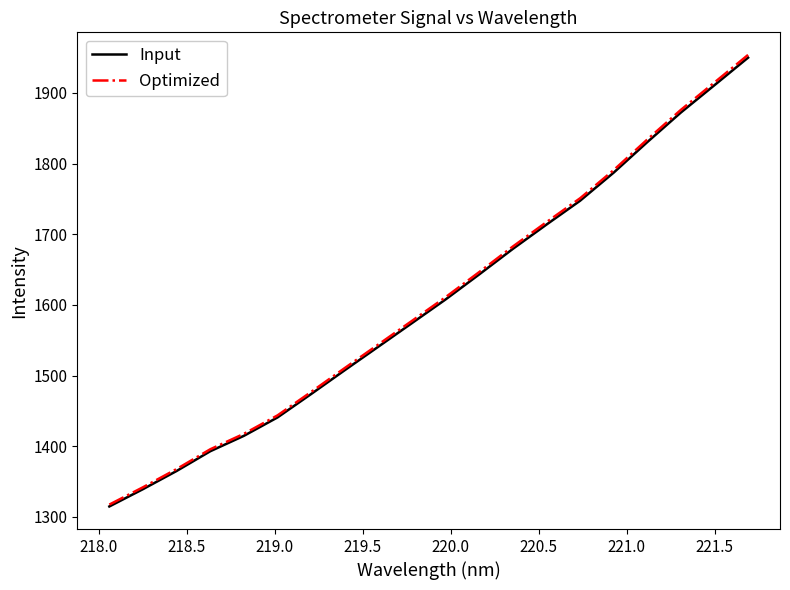

How many lines are shown in the chart?

2